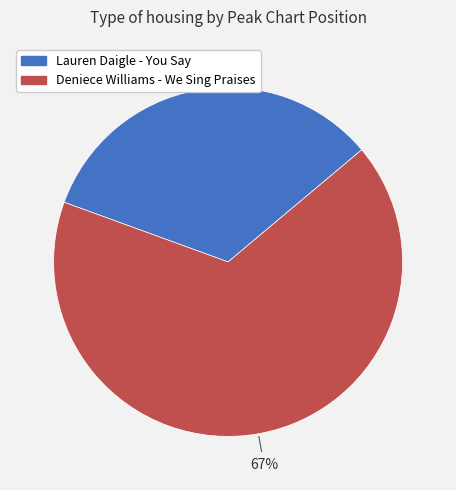

To the nearest percent, what portion does Lauren Daigle - You Say represent?

33%